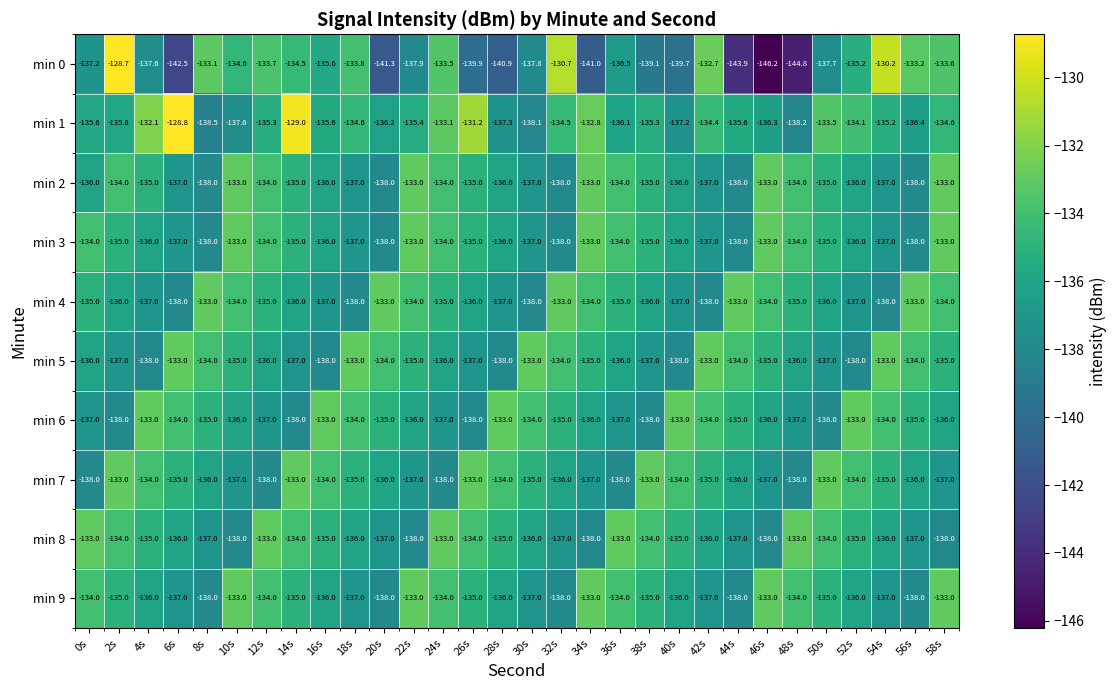

What is the minimum value for min 4?

-138.0